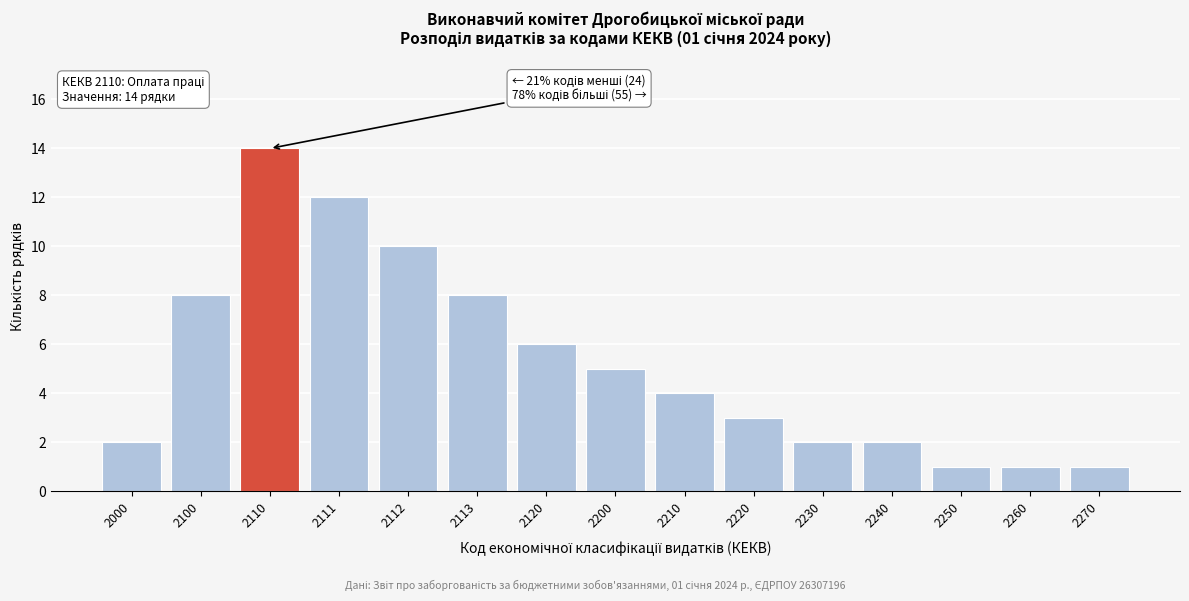

Reading left to right, what are all the values shown in this chart?

2	8	14	12	10	8	6	5	4	3	2	2	1	1	1